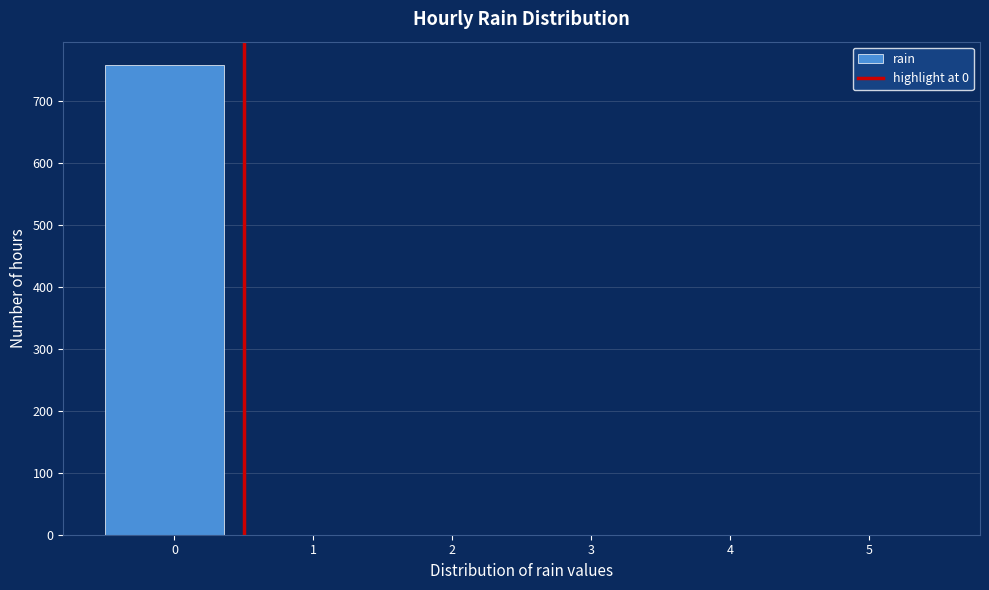

Which range on the x-axis has the tallest bar?

-0.5 to 0.4